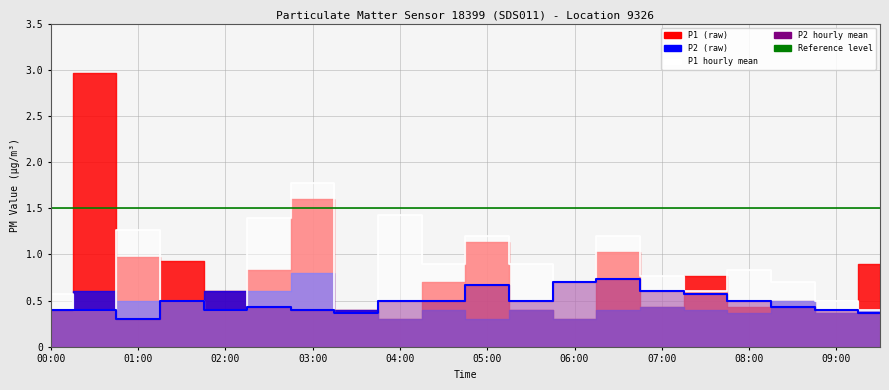

True or false: P2_hourly_mean and P1_hourly_mean intersect in this chart.

False